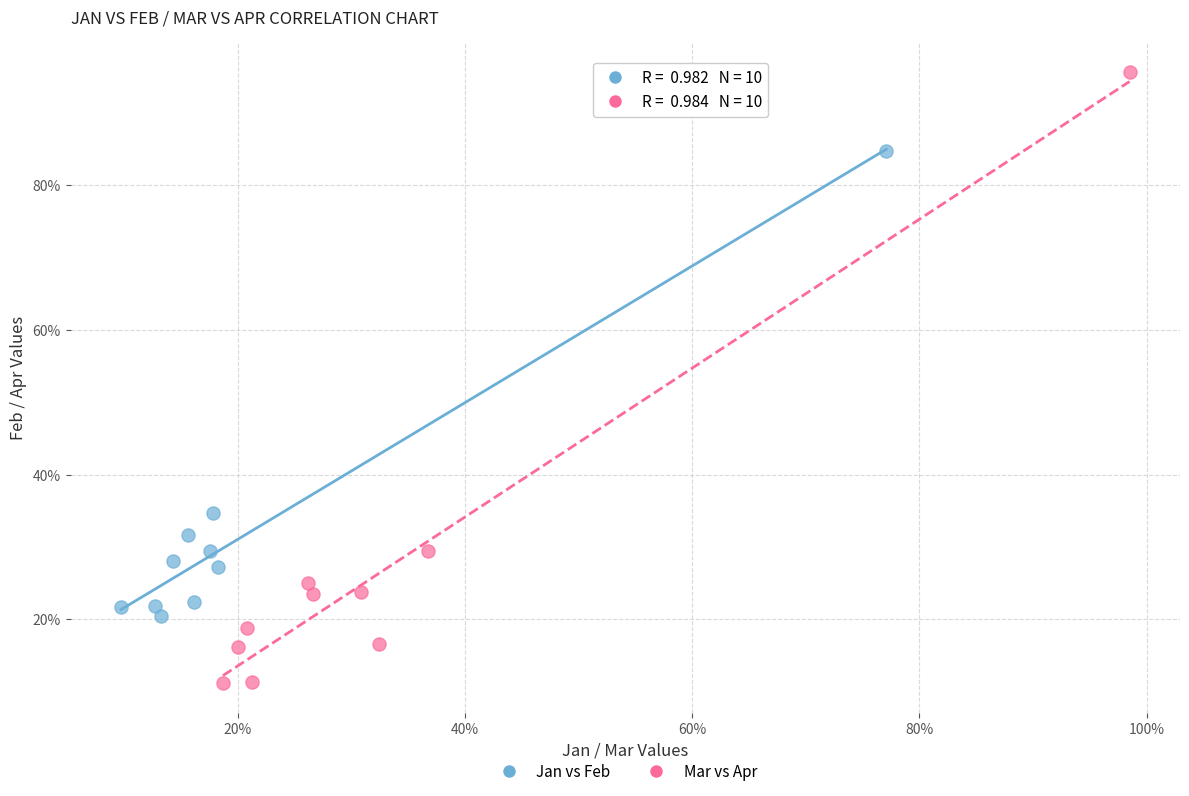

What are all the series names shown in the legend?

Jan vs Feb, Mar vs Apr